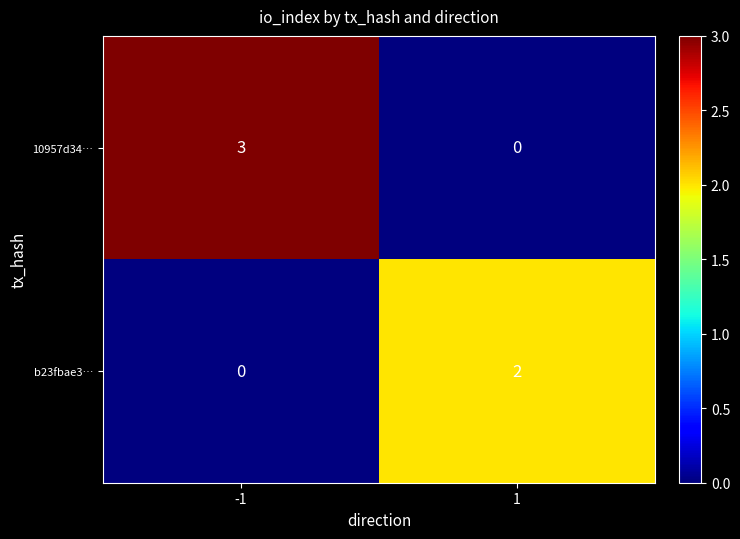

Reading right to left, what are all the values shown in this chart?

10957d34…: 1=0	-1=3
b23fbae3…: 1=2	-1=0